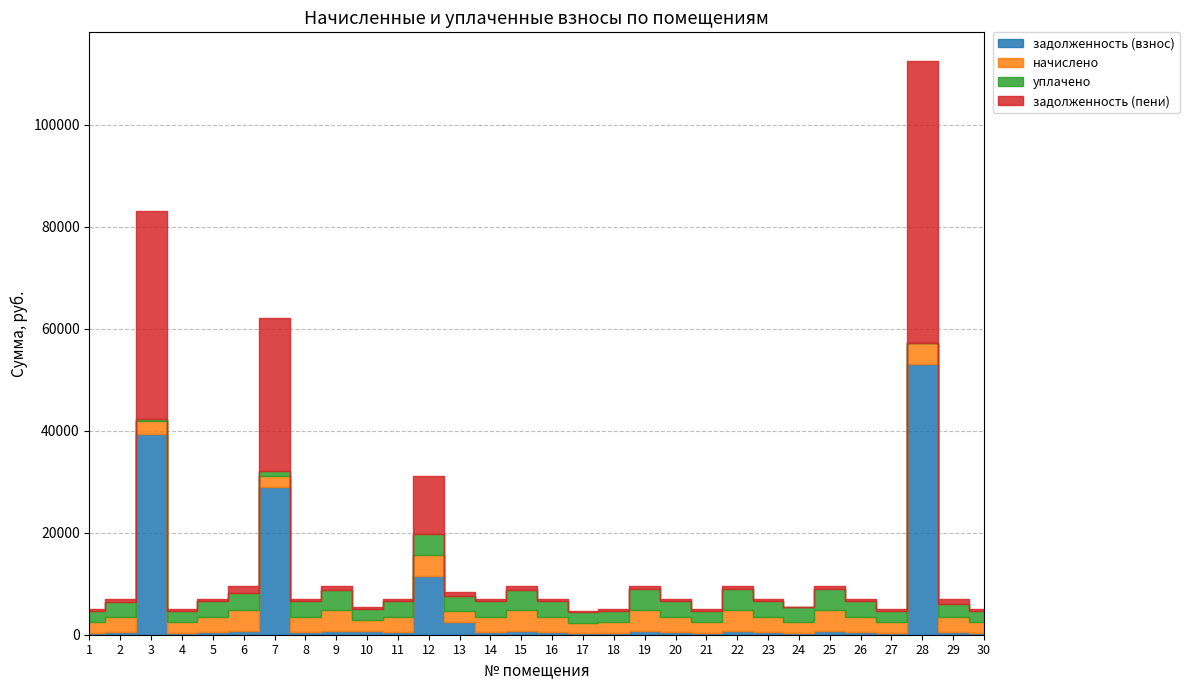

Where is уплачено nearest to the value 2046?

17